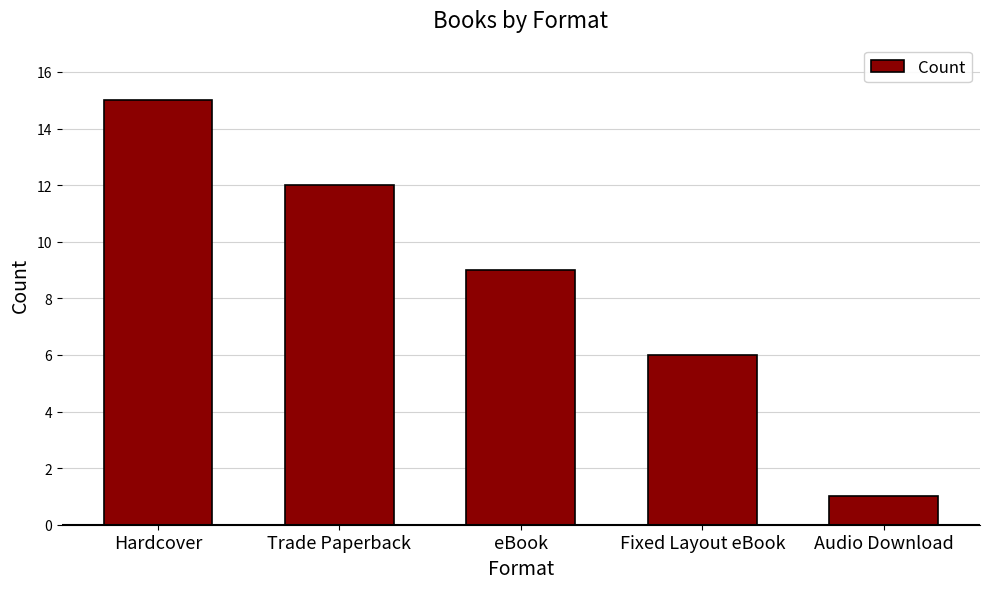

Which category has the highest value across all series?

Hardcover